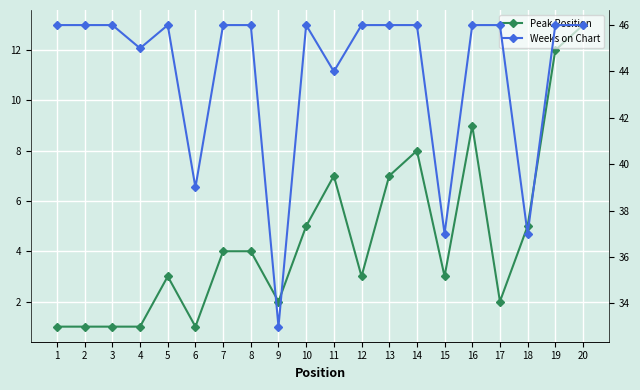

True or false: Peak Position and Weeks on Chart cross at least once.

False